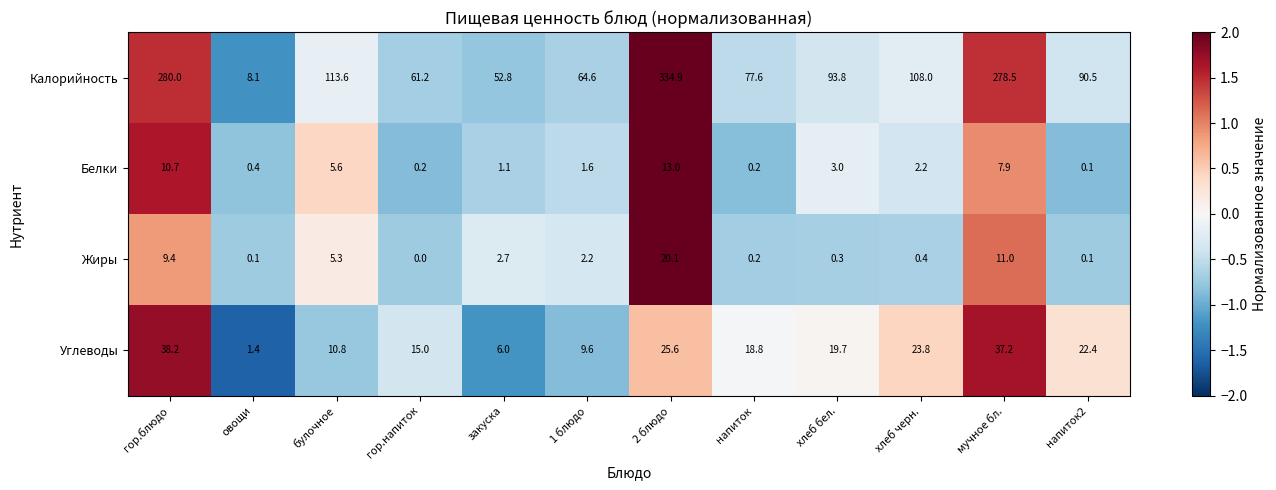

At which category is the sum across all series the highest?

2 блюдо